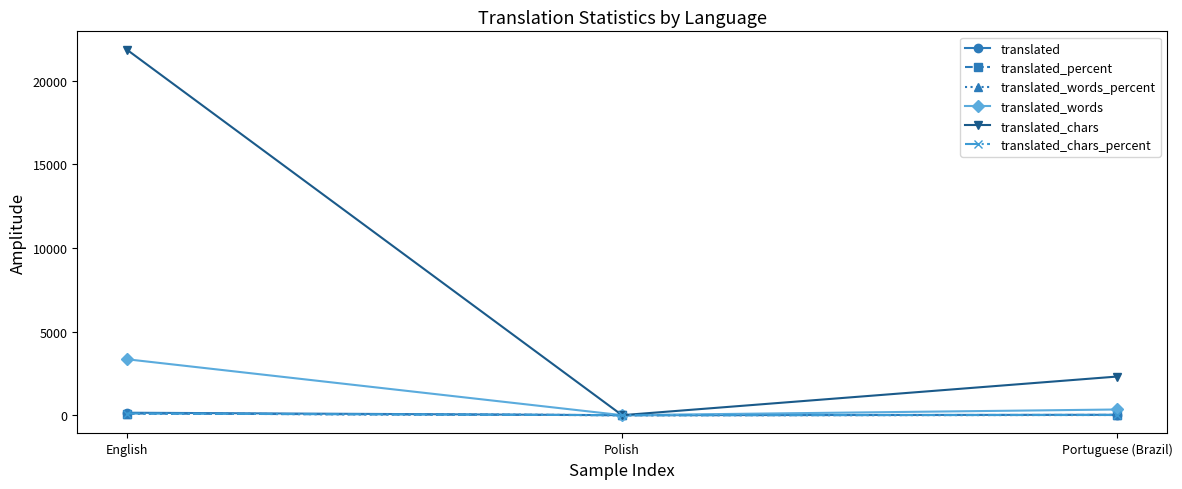

True or false: translated_chars has a value of 11251.8 at English.

False